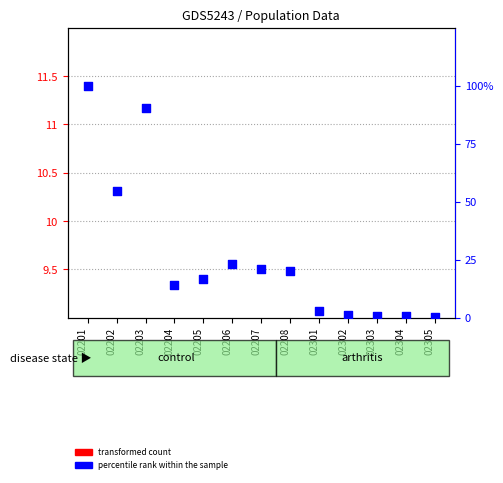

At which category is the sum across all series the highest?

02201